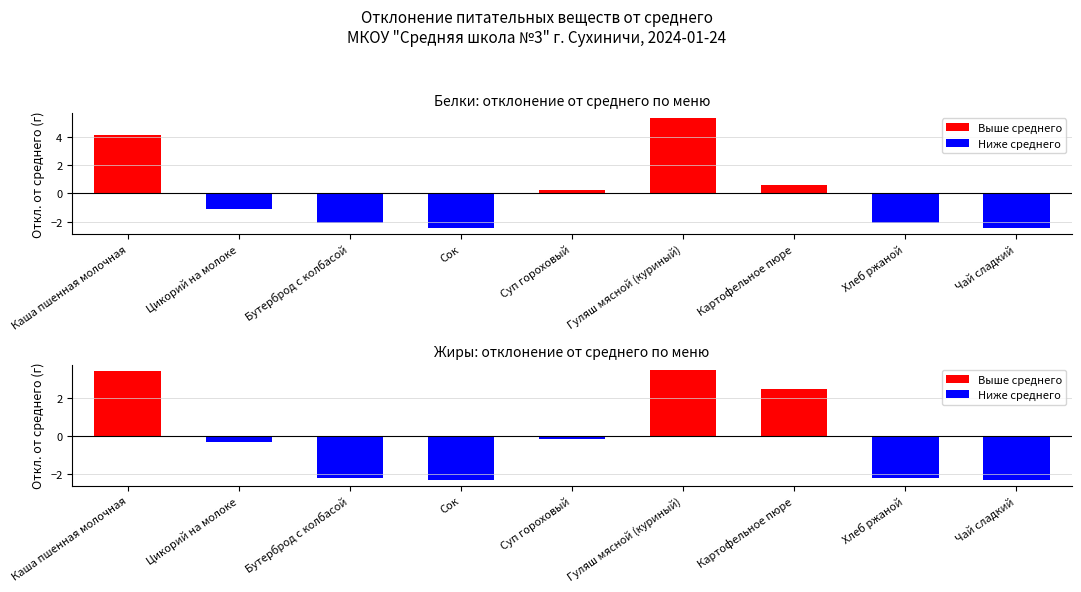

What is the approximate value of Жиры at Каша пшенная молочная?

3.4